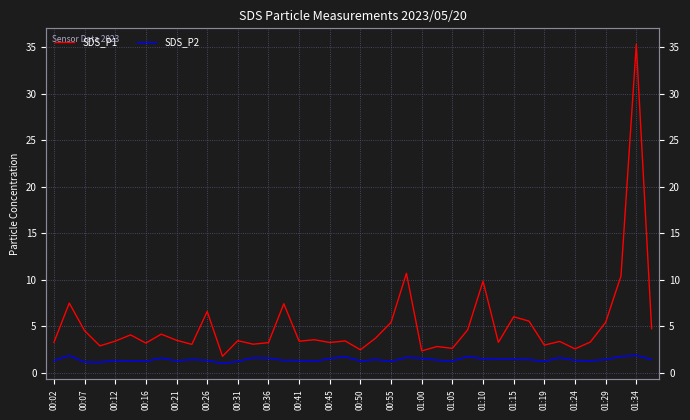

At which label does SDS_P1 first exceed 3?

00:02